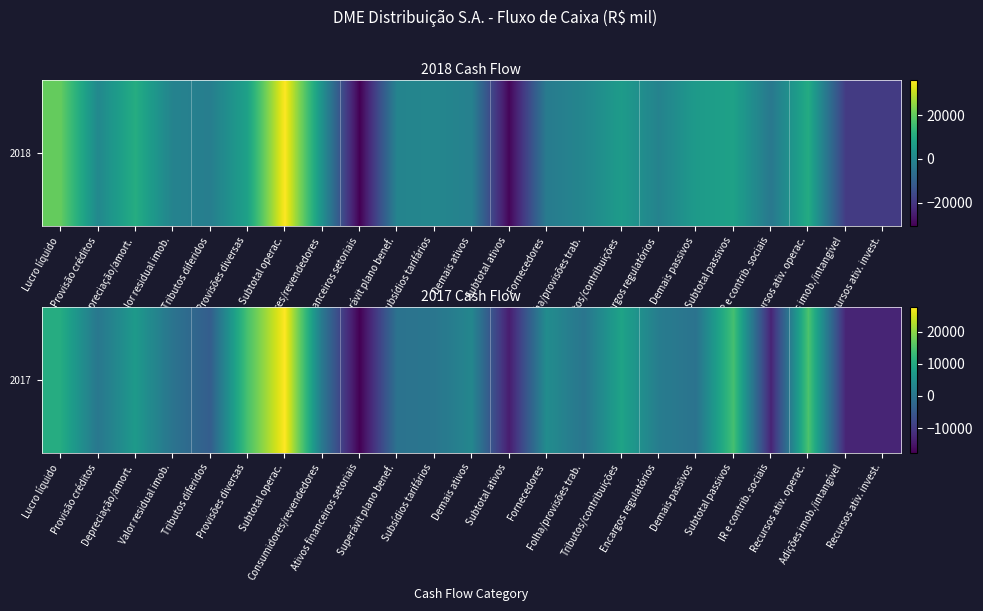

What is the change in value from Provisão créditos to Tributos/contribuições?

+8249